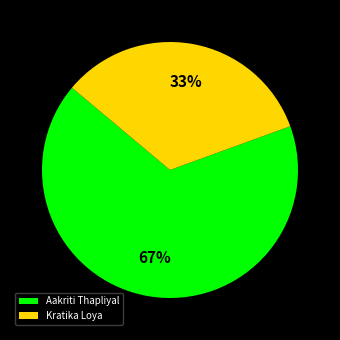

Do Kratika Loya and Aakriti Thapliyal together represent more than half of the pie?

Yes